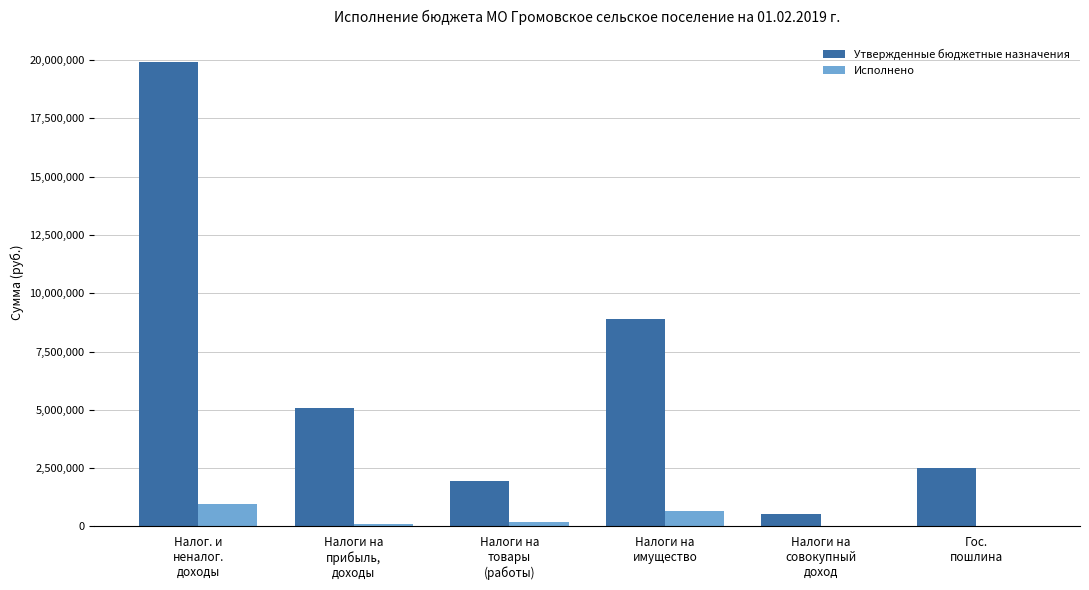

Which series has the largest total across all categories?

Утвержденные бюджетные назначения